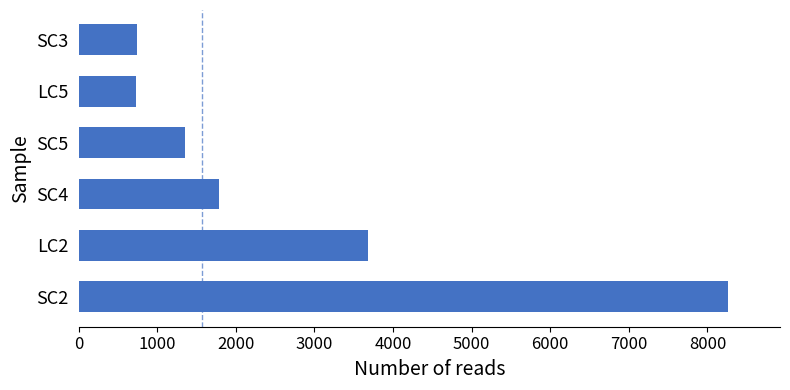

What is the difference between the maximum and minimum values?

7537